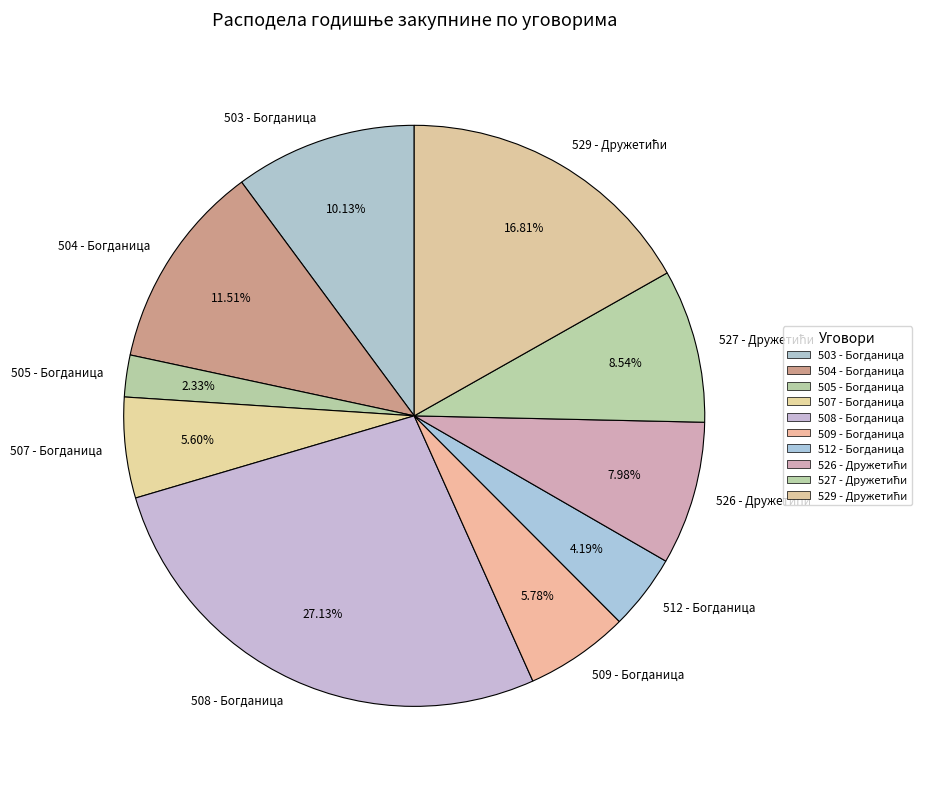

Between 512 - Богданица and 503 - Богданица, which is larger?

503 - Богданица